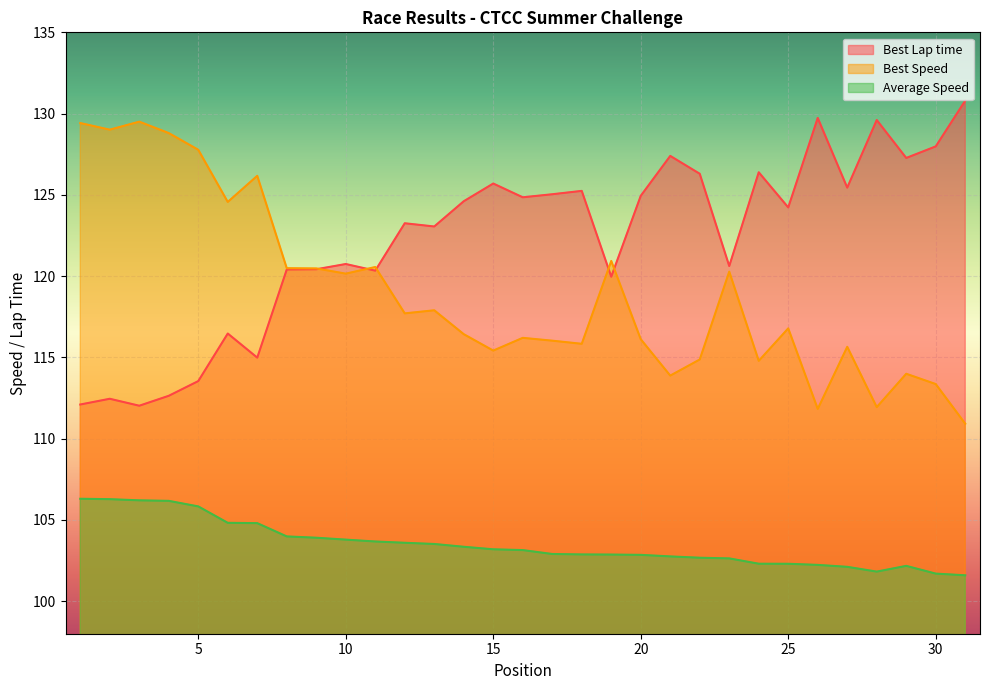

What is the difference between the maximum and second lowest values in the Average Speed series?

4.6